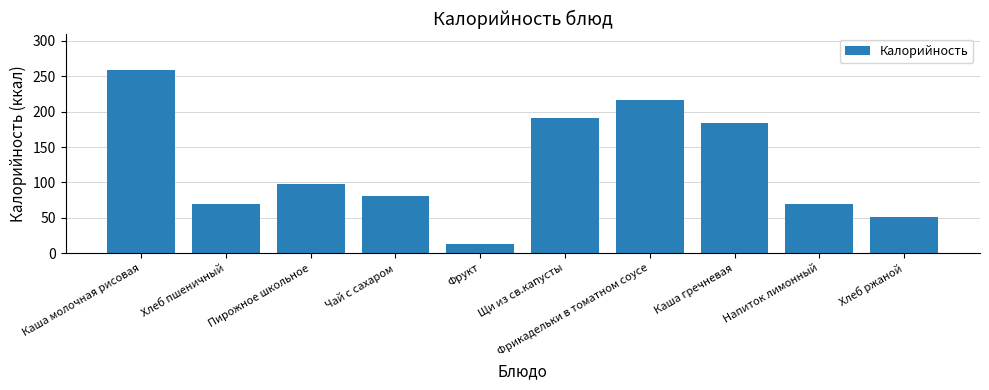

What value does the data have at Щи из св.капусты?

190.4